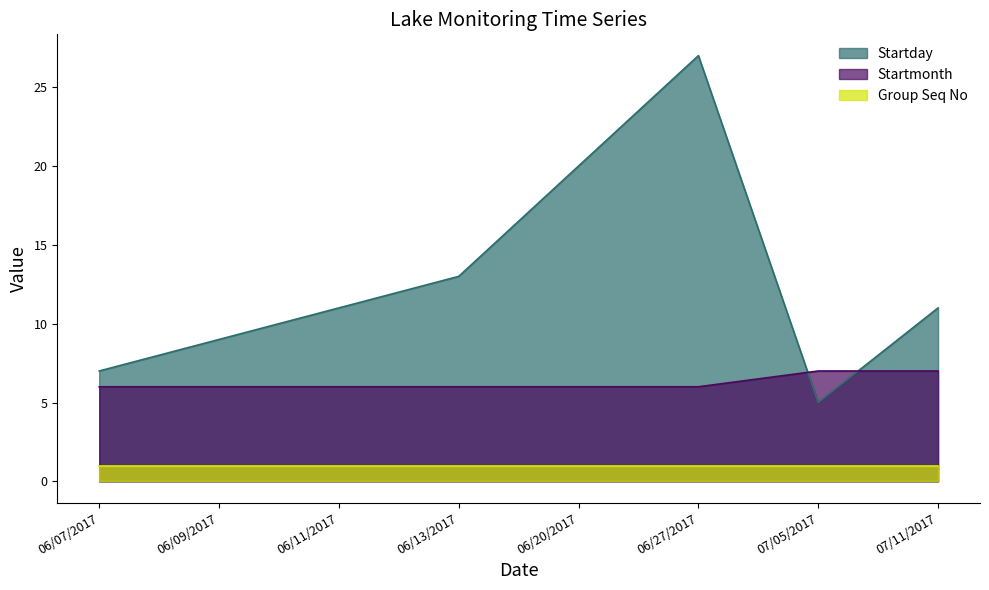

What position from the right is 06/20/2017?

4